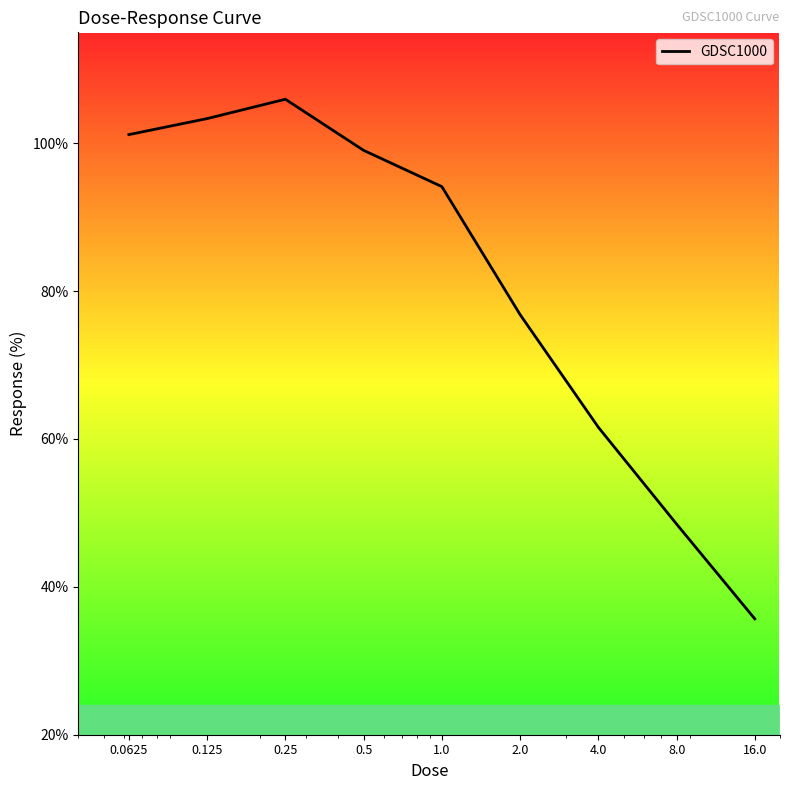

What is the greatest value displayed?

106.0